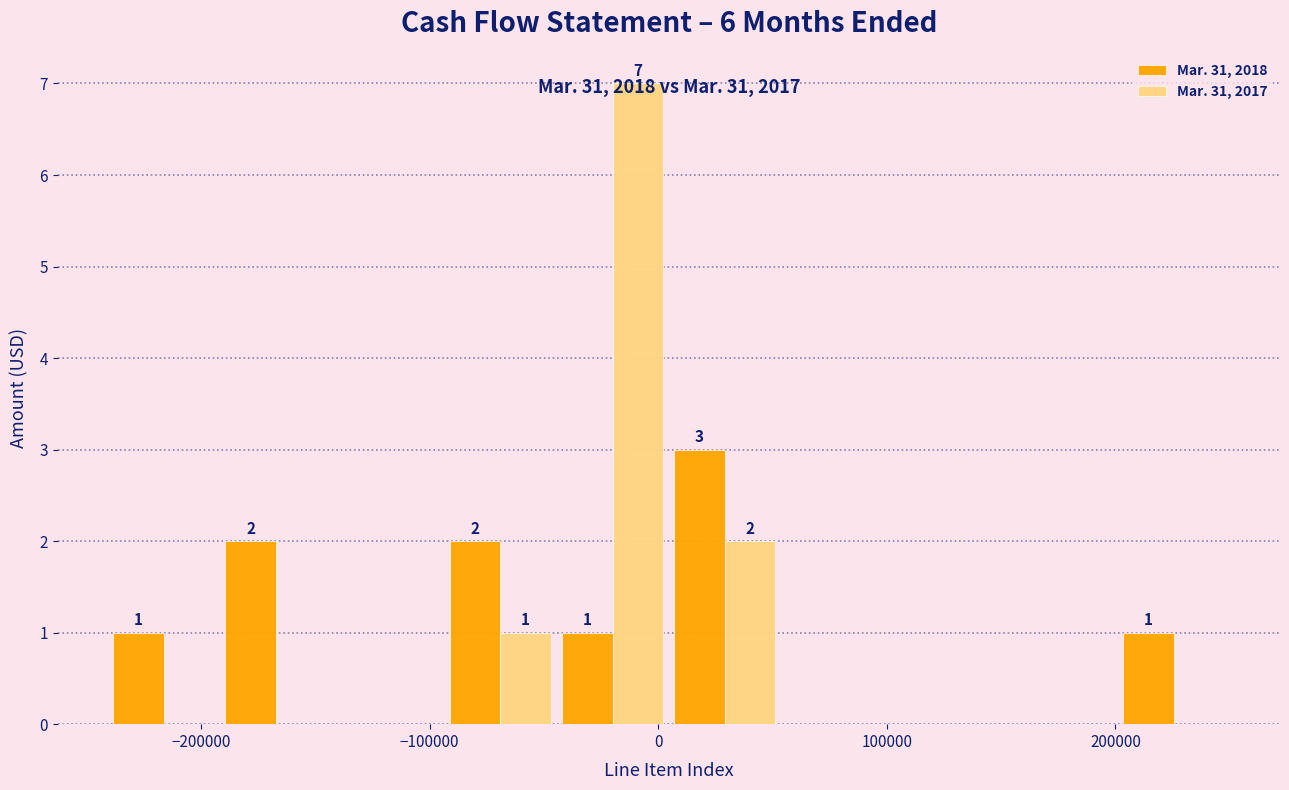

In the Mar. 31, 2017 series, which range on the x-axis has the tallest bar?

-40000 to 0